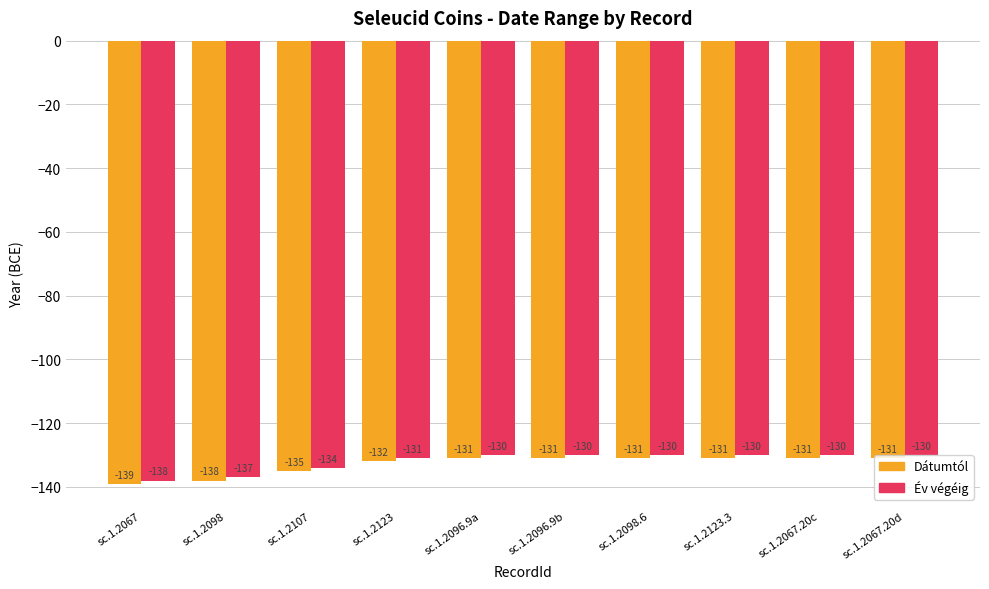

What is the spread (max minus min) of values at sc.1.2098?

1